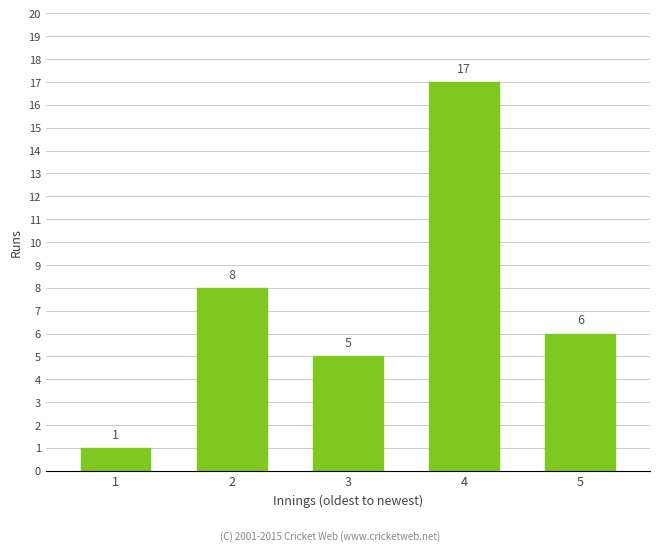

The chart shows a value of 5 at 3. True or false?

True